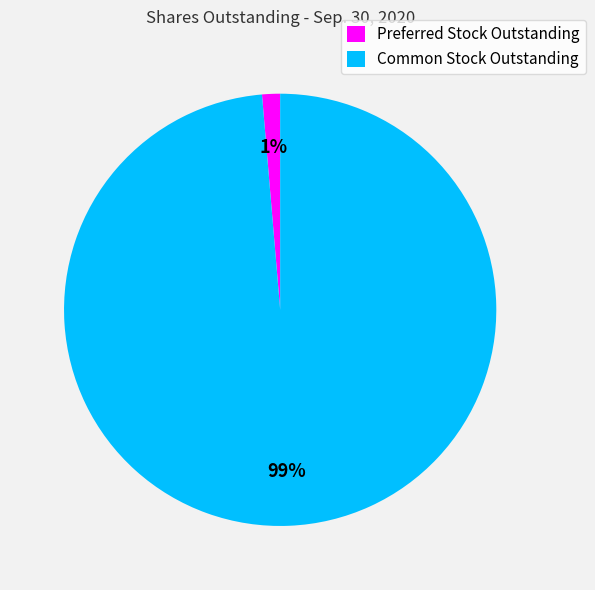

Which slice is the largest?

Common Stock Outstanding